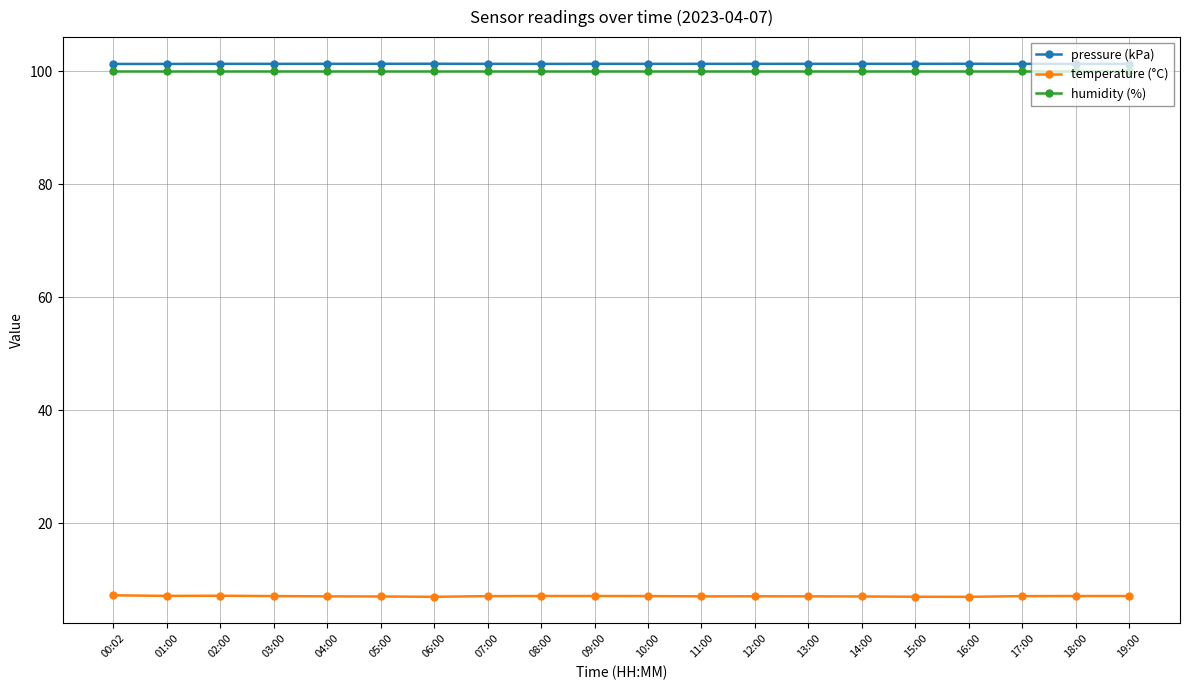

What is the minimum value for pressure (kPa)?

101.3